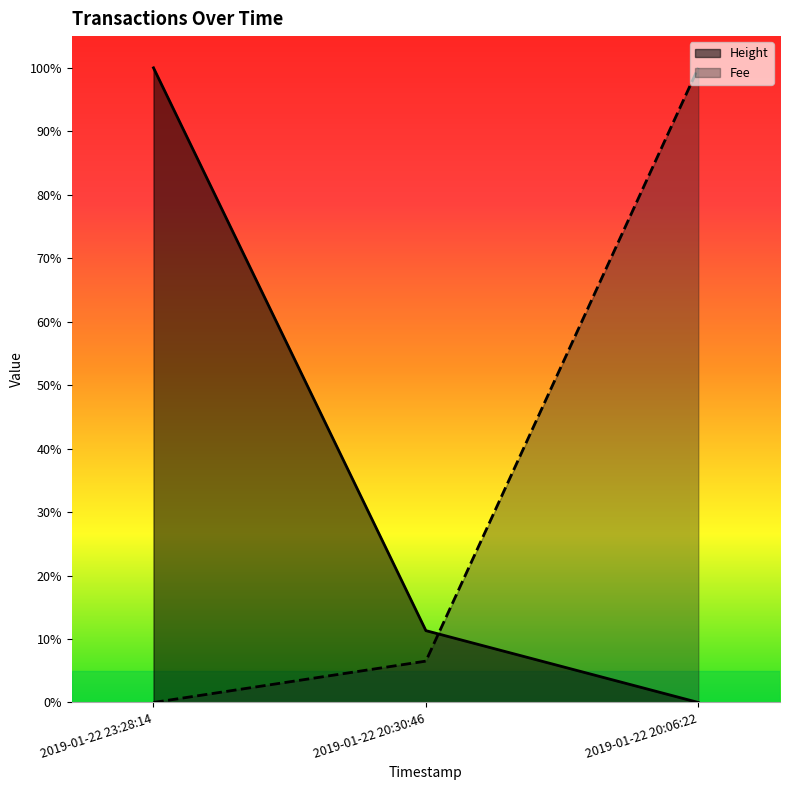

Reading left to right, what are all the values shown in this chart?

Height: 2019-01-22 23:28:14=1.0	2019-01-22 20:30:46=0.1	2019-01-22 20:06:22=0.0
Fee: 2019-01-22 23:28:14=0.0	2019-01-22 20:30:46=0.1	2019-01-22 20:06:22=1.0